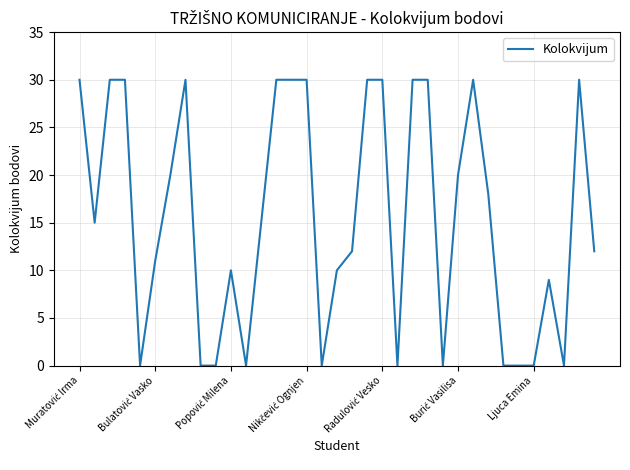

What is the difference between the maximum and minimum values?

30